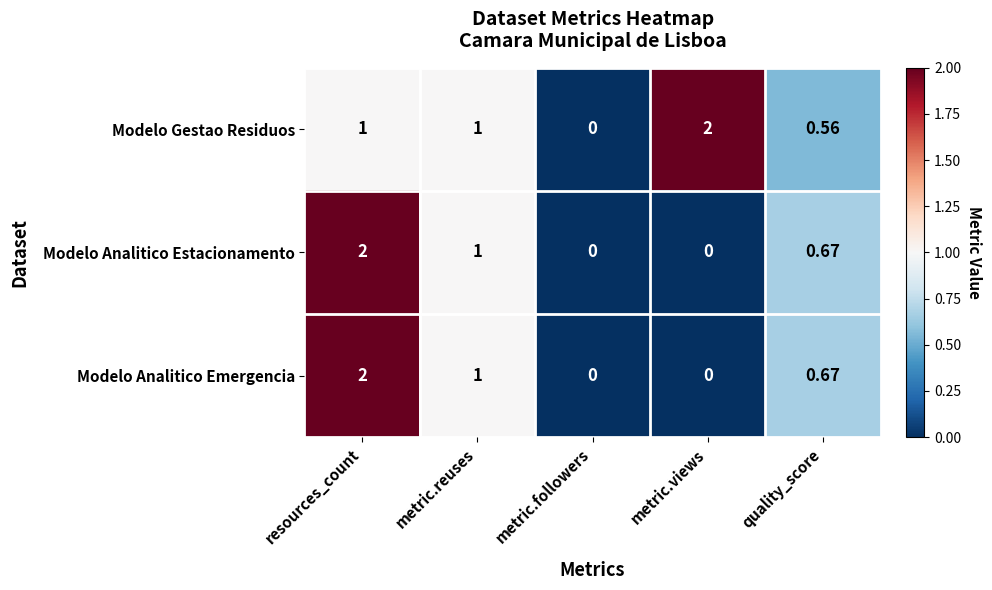

Between metric.followers and metric.views, which series saw the biggest shift?

Modelo Gestao Residuos